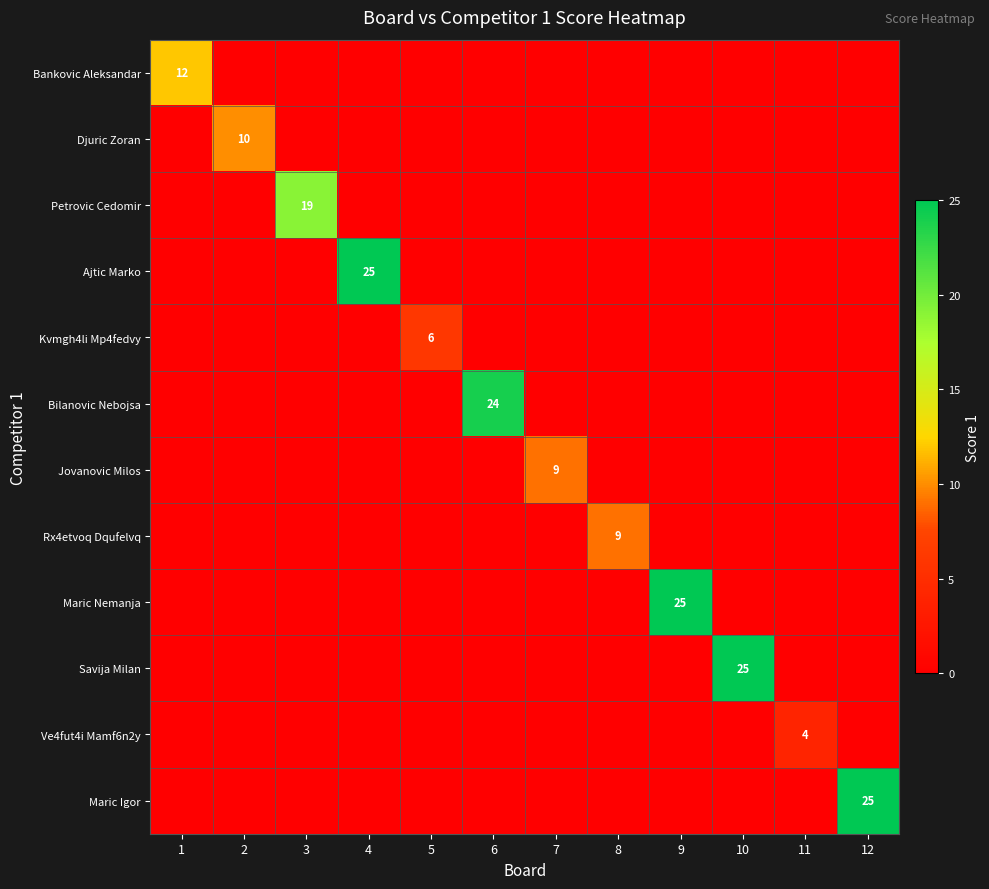

Is it true that Bankovic Aleksandar equals 21 at 1?

False